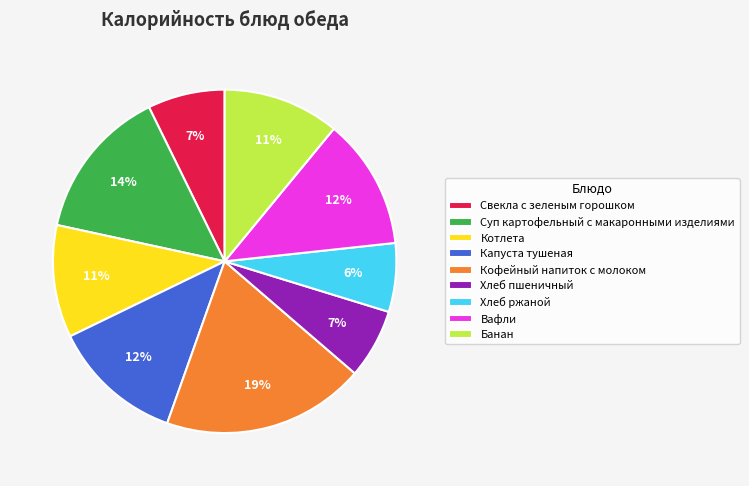

Which has a higher value, Хлеб пшеничный or Капуста тушеная?

Капуста тушеная